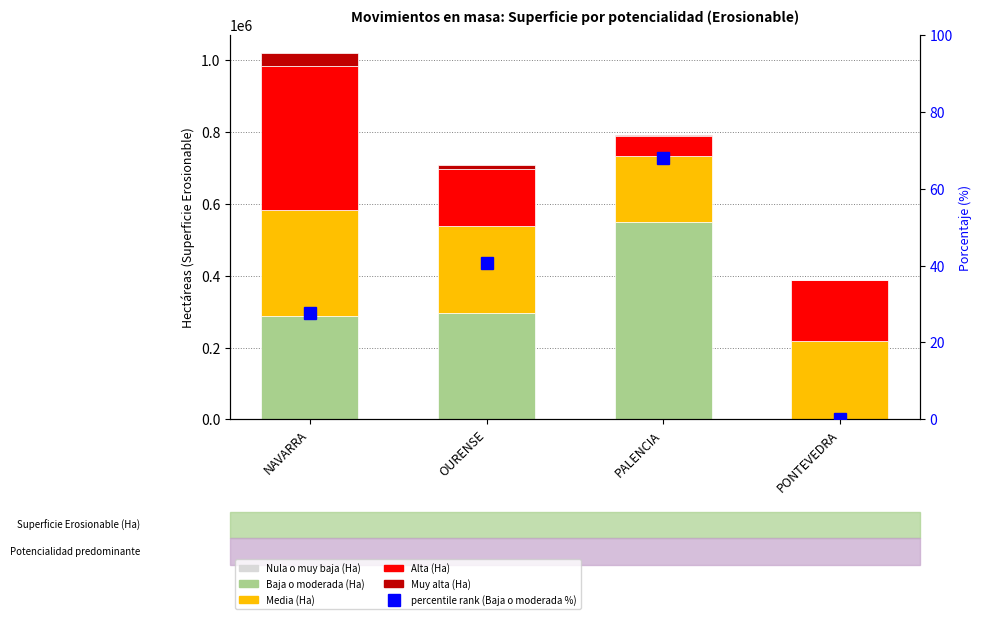

At how many categories does at least one series exceed 359151?

2